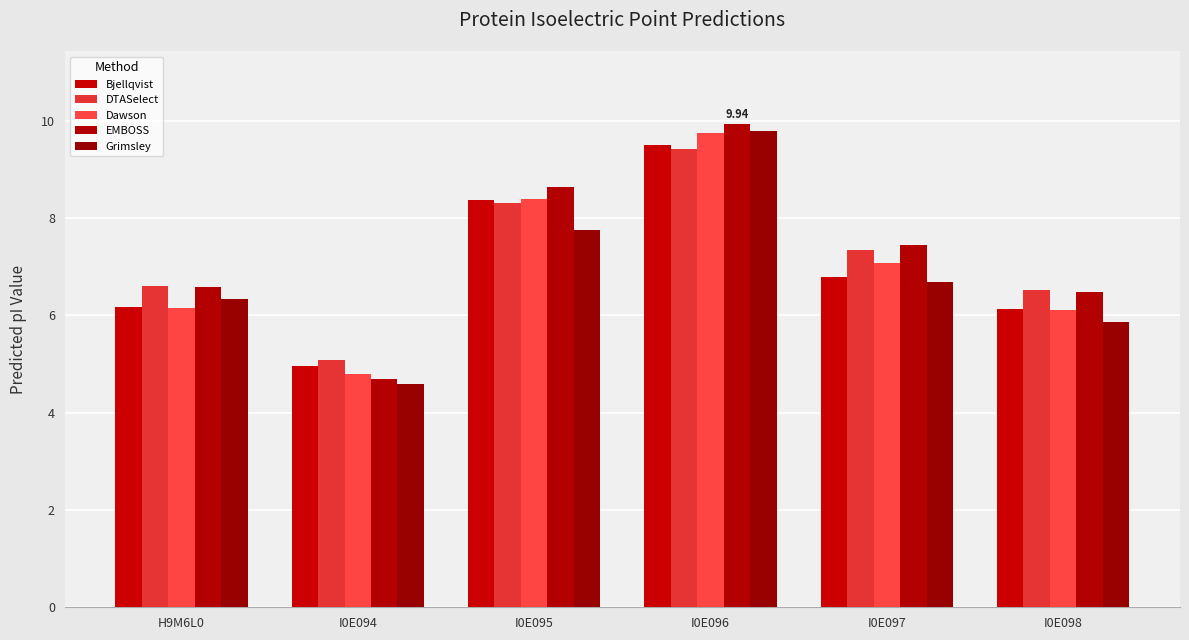

What is the difference between the maximum and minimum values in the Dawson series?

5.0